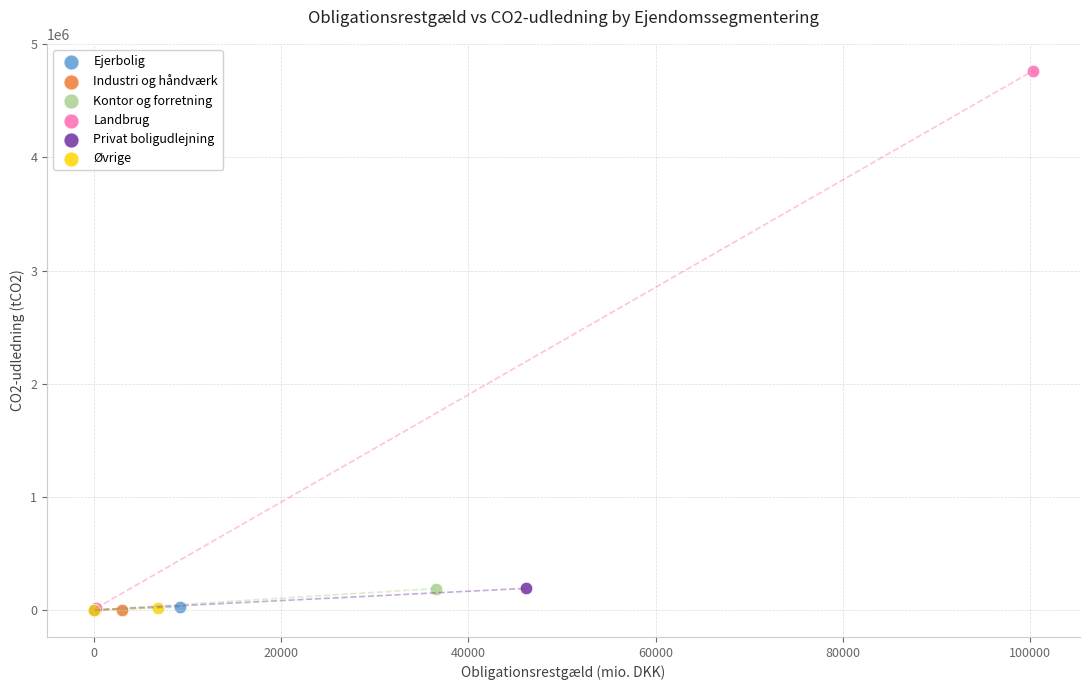

What are all the series names shown in the legend?

Ejerbolig, Industri og håndværk, Kontor og forretning, Landbrug, Privat boligudlejning, Øvrige